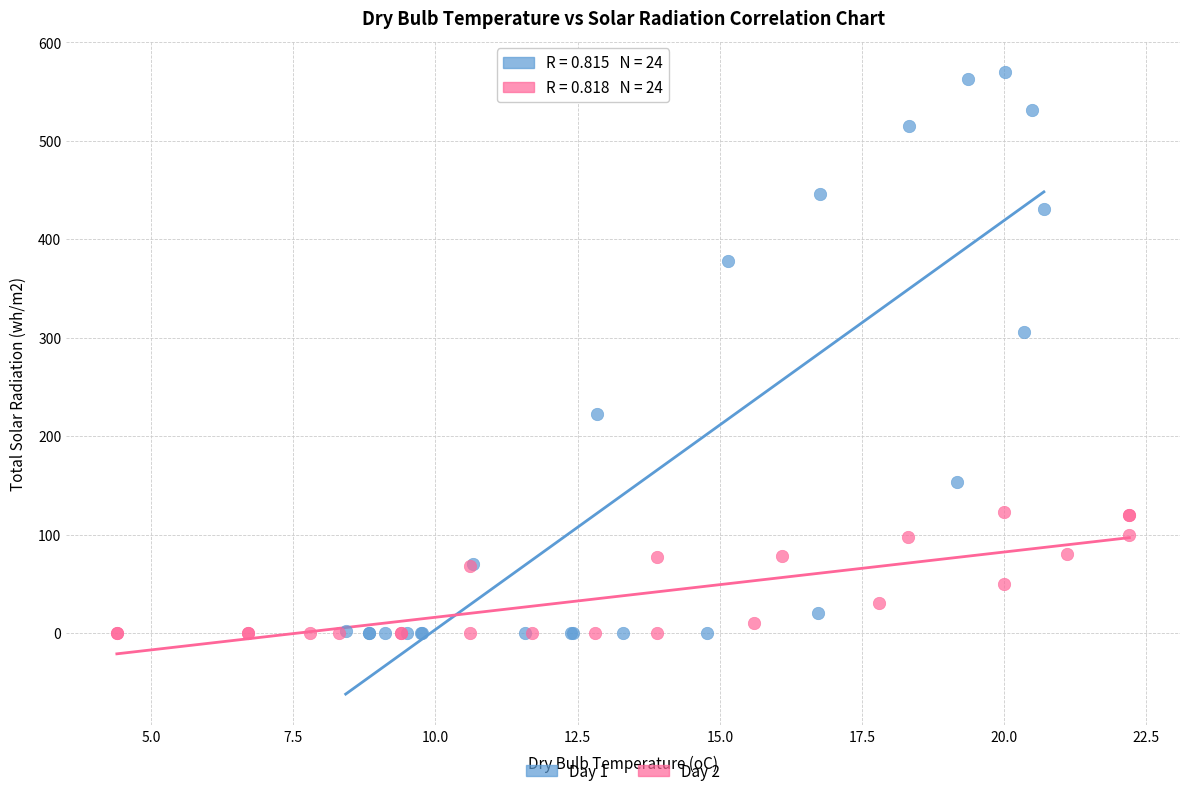

Which series reaches the maximum Y coordinate?

Day 1